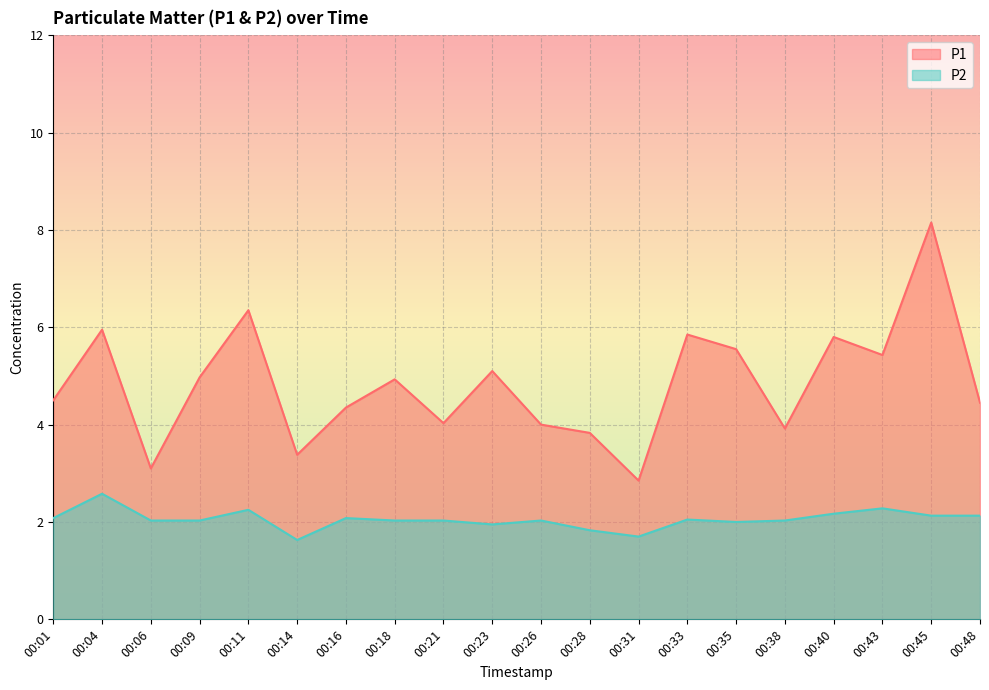

How many categories are shown in the chart?

20